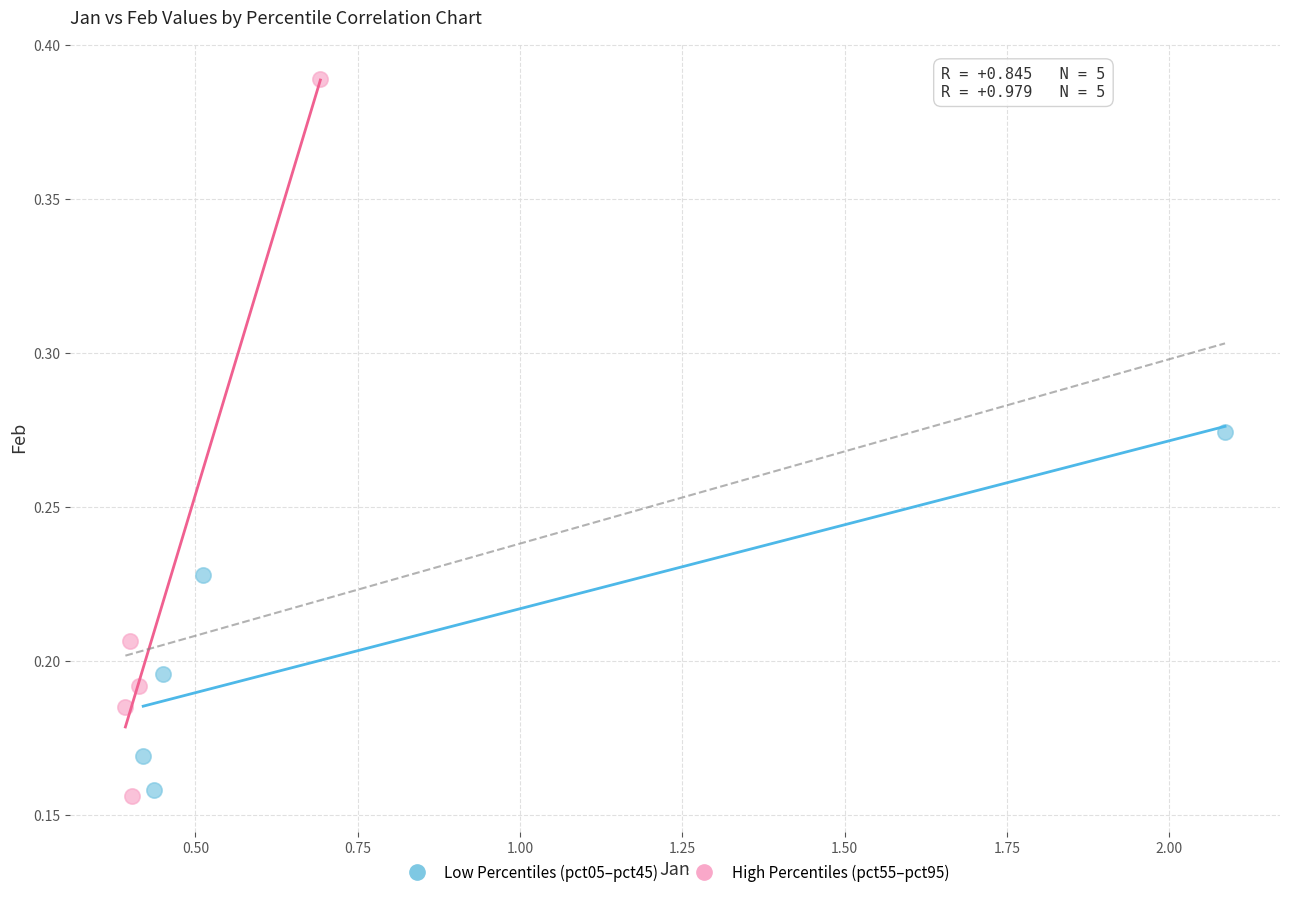

Which series contains the highest Y value?

High Percentiles (pct55–pct95)